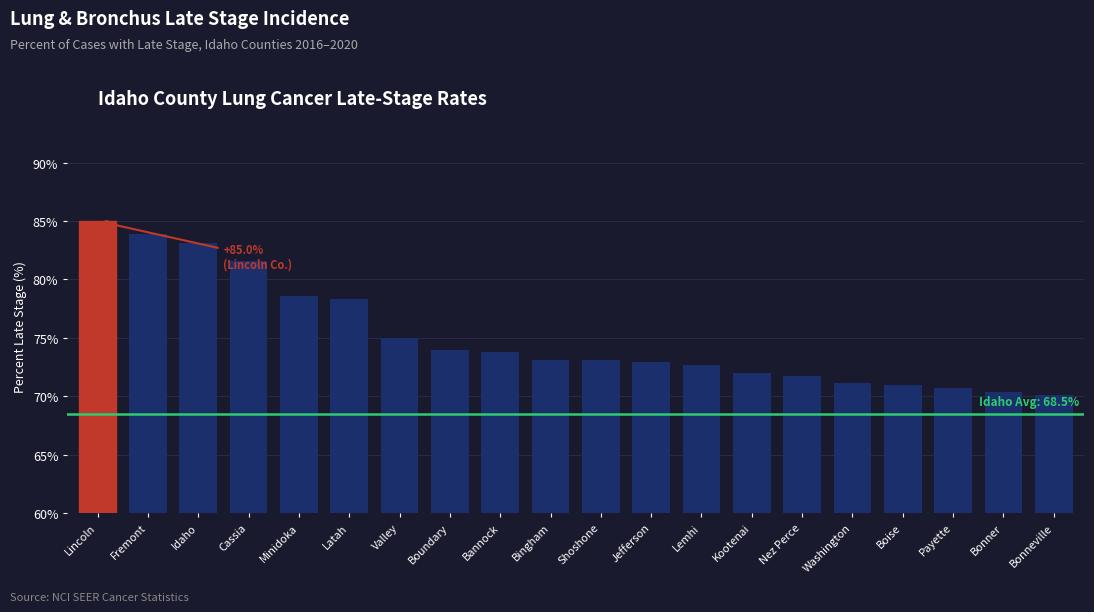

Does the chart contain stacked bars?

No